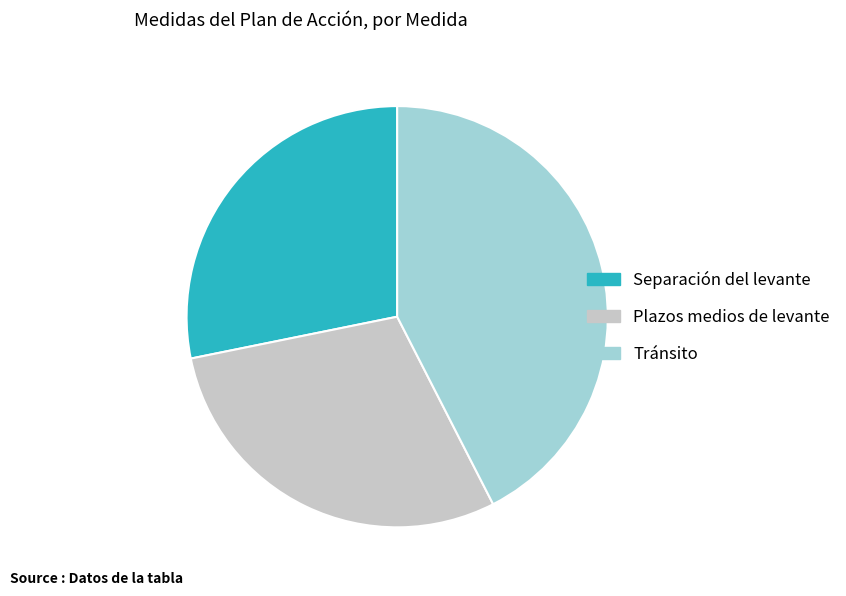

Approximately how many times larger is the value at Plazos medios de levante compared to Separación del levante?

1.0